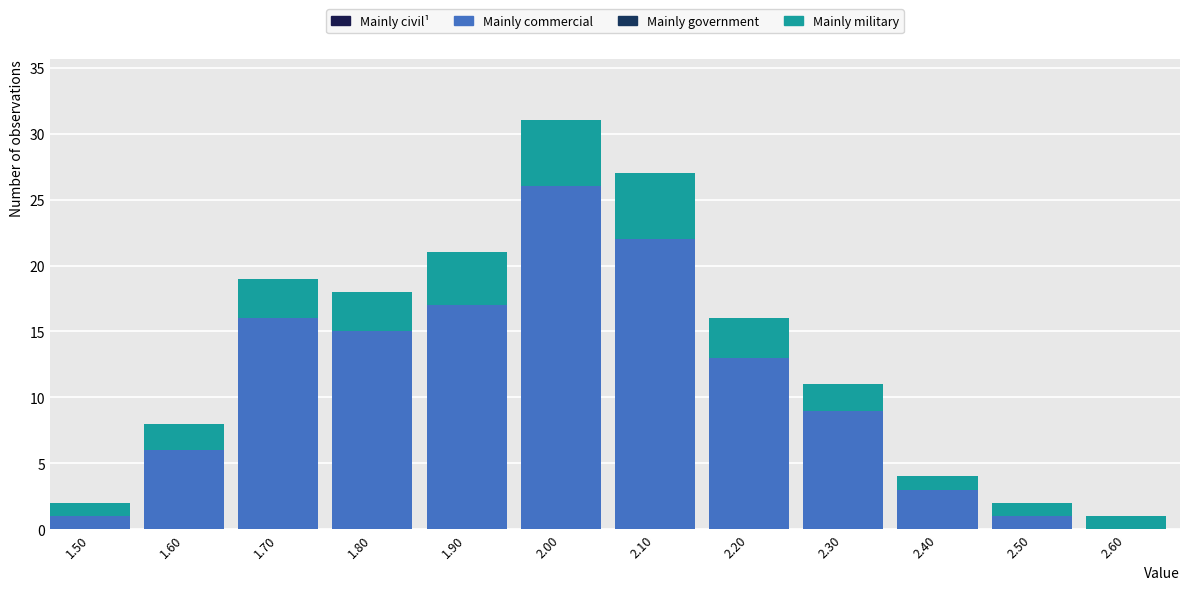

Reading left to right, transcribe the values for Mainly commercial.

1.50=1	1.60=6	1.70=16	1.80=15	1.90=17	2.00=26	2.10=22	2.20=13	2.30=9	2.40=3	2.50=1	2.60=0